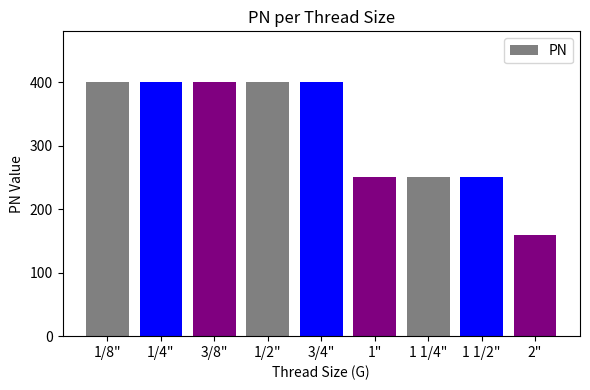

How many bars are there in total?

9